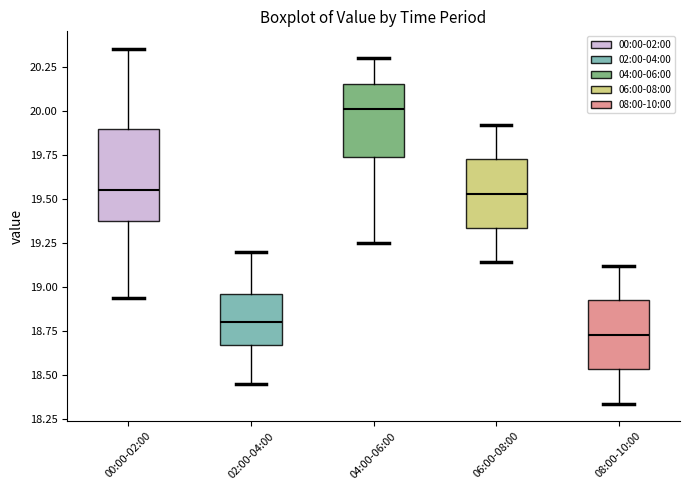

Where does the median line of the box for 02:00-04:00 sit on the y-axis? The values are not printed on the chart, so give them approximately, as read against the axis.

18.80